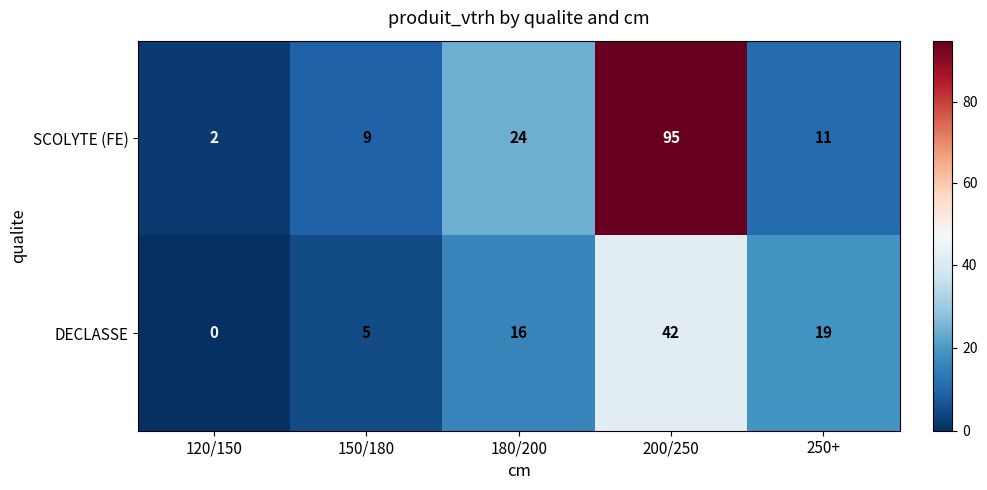

True or false: DECLASSE has a value of 42 at 200/250.

True